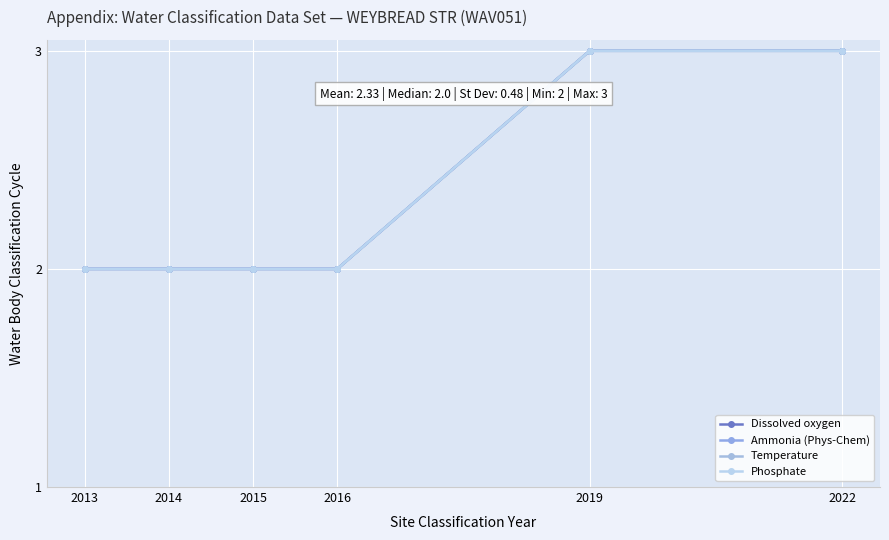

What value does the Temperature series have at 2013?

2